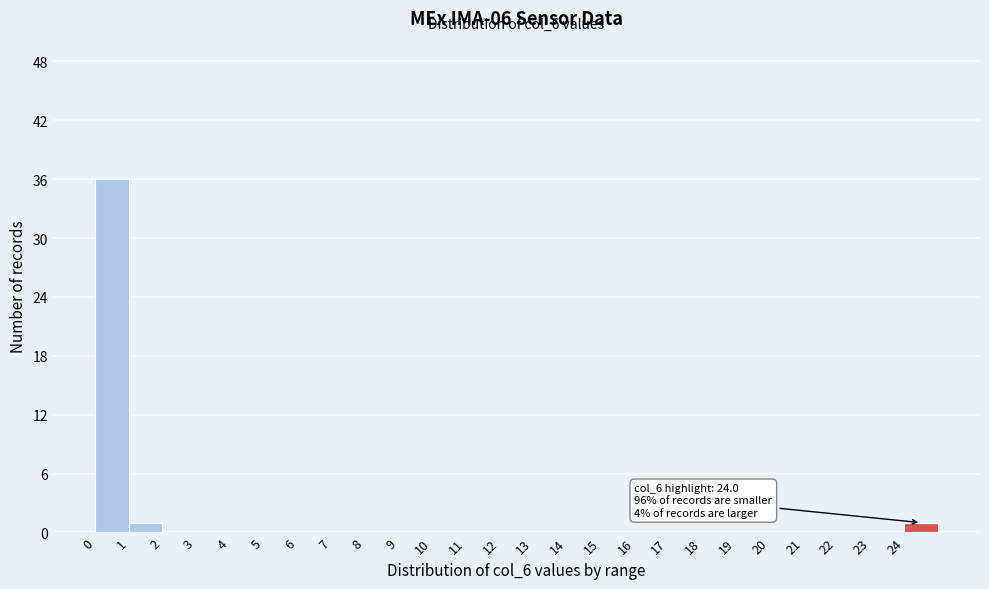

Over which range of the x-axis is the bar tallest?

0 to 1